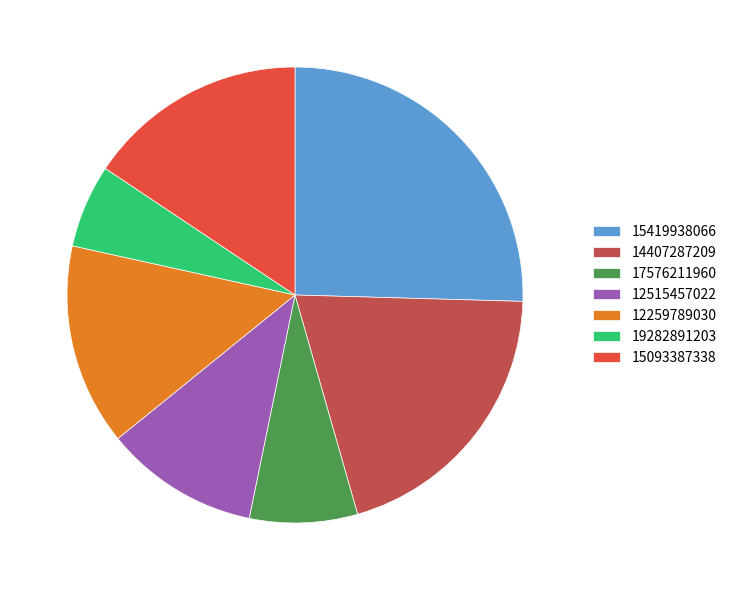

How many segments does this pie chart have?

7